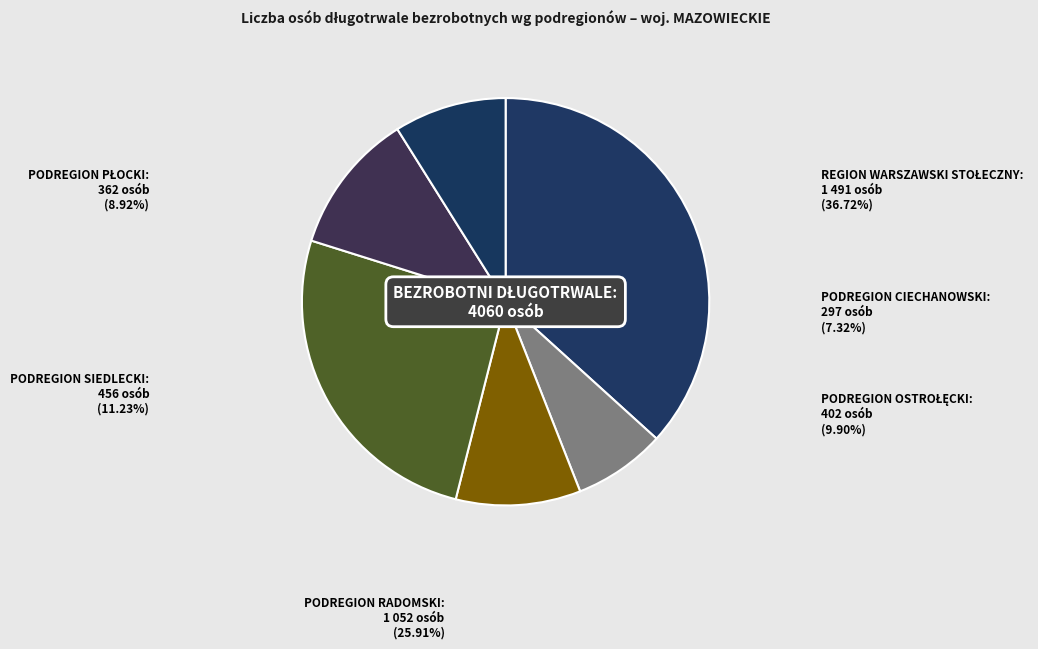

Which slice is the largest?

REGION WARSZAWSKI STOŁECZNY